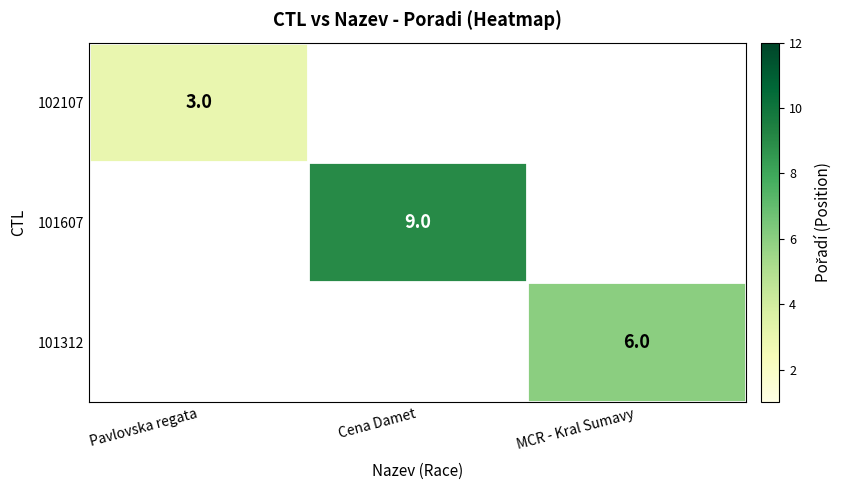

The 101312 series shows 6 at MCR - Kral Sumavy. True or false?

True